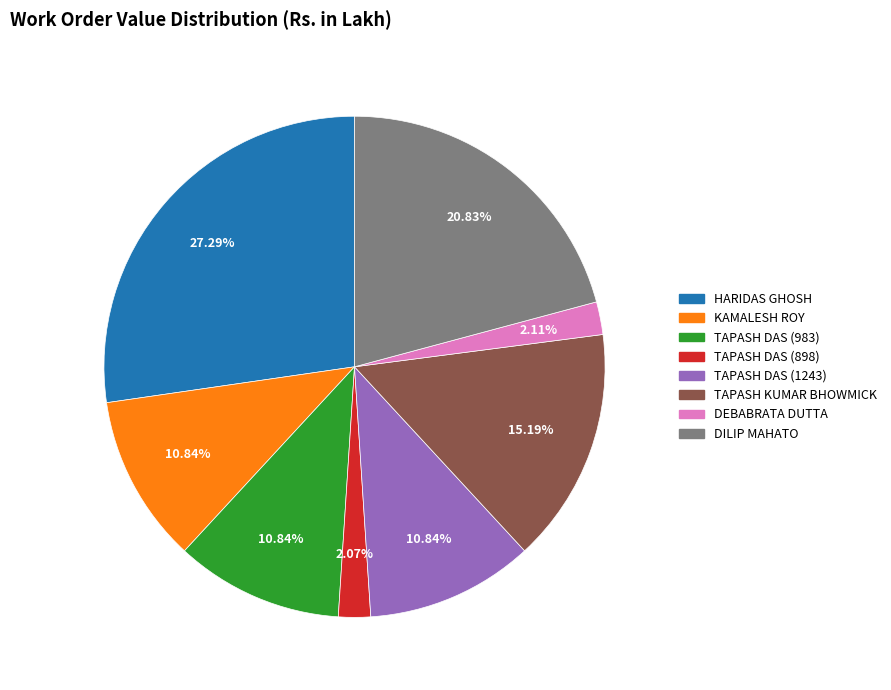

How many slices are in this pie chart?

8